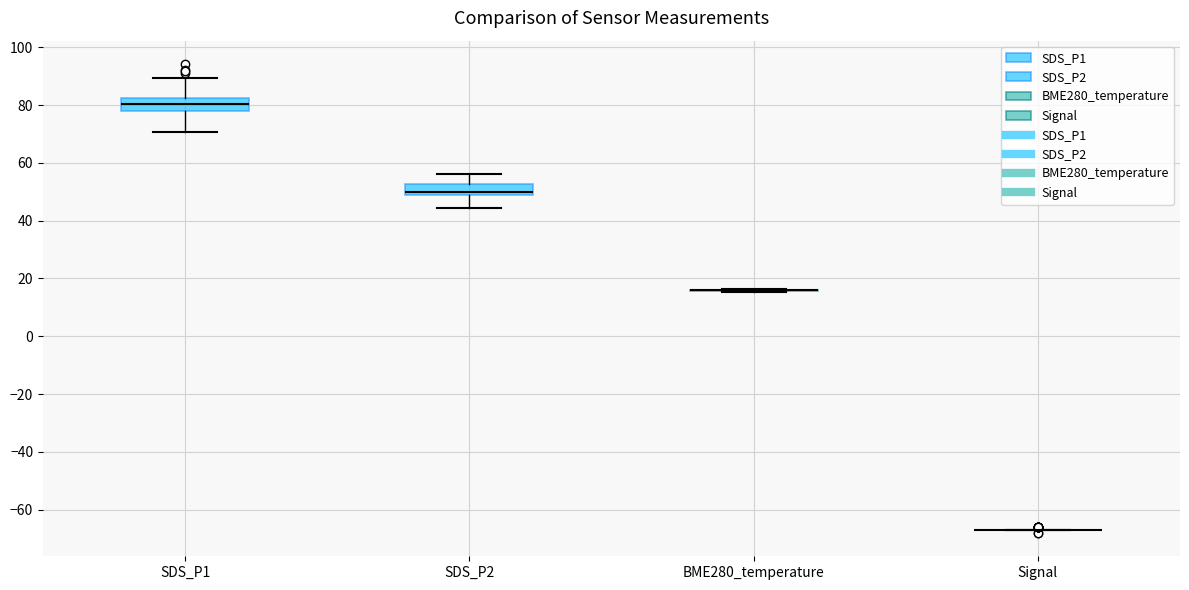

Where is the lower edge of the box for SDS_P2 on the y-axis? The values are not printed on the chart, so give them approximately, as read against the axis.

48